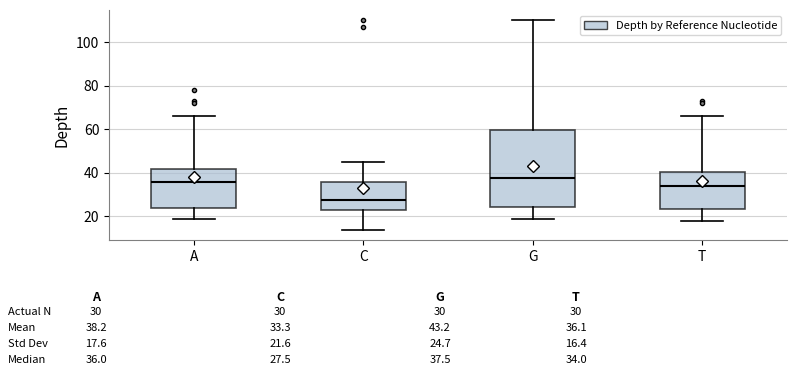

Which box's median line is the lowest?

C